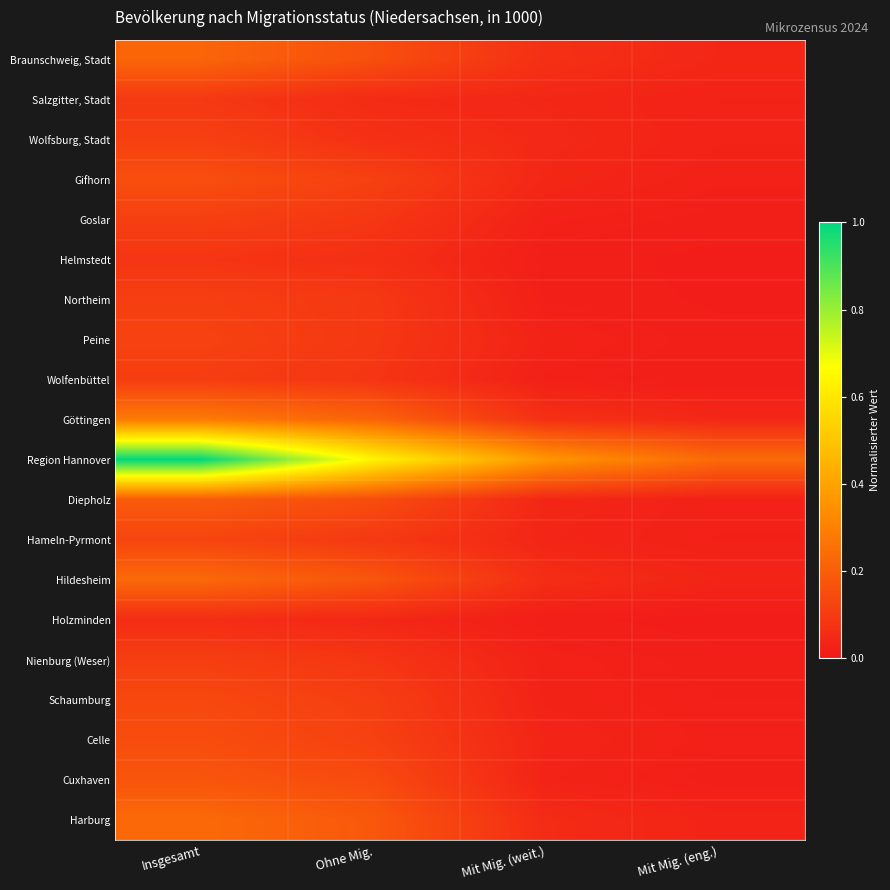

Reading right to left, what are all the values shown in this chart?

Braunschweig, Stadt: Mit Mig. (eng.)=0.0	Mit Mig. (weit.)=0.1	Ohne Mig.=0.2	Insgesamt=0.2
Salzgitter, Stadt: Mit Mig. (eng.)=0.0	Mit Mig. (weit.)=0.0	Ohne Mig.=0.1	Insgesamt=0.1
Wolfsburg, Stadt: Mit Mig. (eng.)=0.0	Mit Mig. (weit.)=0.0	Ohne Mig.=0.1	Insgesamt=0.1
Gifhorn: Mit Mig. (eng.)=0.0	Mit Mig. (weit.)=0.0	Ohne Mig.=0.1	Insgesamt=0.2
Goslar: Mit Mig. (eng.)=0.0	Mit Mig. (weit.)=0.0	Ohne Mig.=0.1	Insgesamt=0.1
Helmstedt: Mit Mig. (eng.)=0.0	Mit Mig. (weit.)=0.0	Ohne Mig.=0.1	Insgesamt=0.1
Northeim: Mit Mig. (eng.)=0.0	Mit Mig. (weit.)=0.0	Ohne Mig.=0.1	Insgesamt=0.1
Peine: Mit Mig. (eng.)=0.0	Mit Mig. (weit.)=0.0	Ohne Mig.=0.1	Insgesamt=0.1
Wolfenbüttel: Mit Mig. (eng.)=0.0	Mit Mig. (weit.)=0.0	Ohne Mig.=0.1	Insgesamt=0.1
Göttingen: Mit Mig. (eng.)=0.0	Mit Mig. (weit.)=0.1	Ohne Mig.=0.2	Insgesamt=0.3
Region Hannover: Mit Mig. (eng.)=0.2	Mit Mig. (weit.)=0.4	Ohne Mig.=0.6	Insgesamt=1.0
Diepholz: Mit Mig. (eng.)=0.0	Mit Mig. (weit.)=0.0	Ohne Mig.=0.2	Insgesamt=0.2
Hameln-Pyrmont: Mit Mig. (eng.)=0.0	Mit Mig. (weit.)=0.0	Ohne Mig.=0.1	Insgesamt=0.1
Hildesheim: Mit Mig. (eng.)=0.0	Mit Mig. (weit.)=0.1	Ohne Mig.=0.2	Insgesamt=0.2
Holzminden: Mit Mig. (eng.)=0.0	Mit Mig. (weit.)=0.0	Ohne Mig.=0.0	Insgesamt=0.1
Nienburg (Weser): Mit Mig. (eng.)=0.0	Mit Mig. (weit.)=0.0	Ohne Mig.=0.1	Insgesamt=0.1
Schaumburg: Mit Mig. (eng.)=0.0	Mit Mig. (weit.)=0.0	Ohne Mig.=0.1	Insgesamt=0.1
Celle: Mit Mig. (eng.)=0.0	Mit Mig. (weit.)=0.0	Ohne Mig.=0.1	Insgesamt=0.2
Cuxhaven: Mit Mig. (eng.)=0.0	Mit Mig. (weit.)=0.0	Ohne Mig.=0.1	Insgesamt=0.2
Harburg: Mit Mig. (eng.)=0.0	Mit Mig. (weit.)=0.1	Ohne Mig.=0.2	Insgesamt=0.2